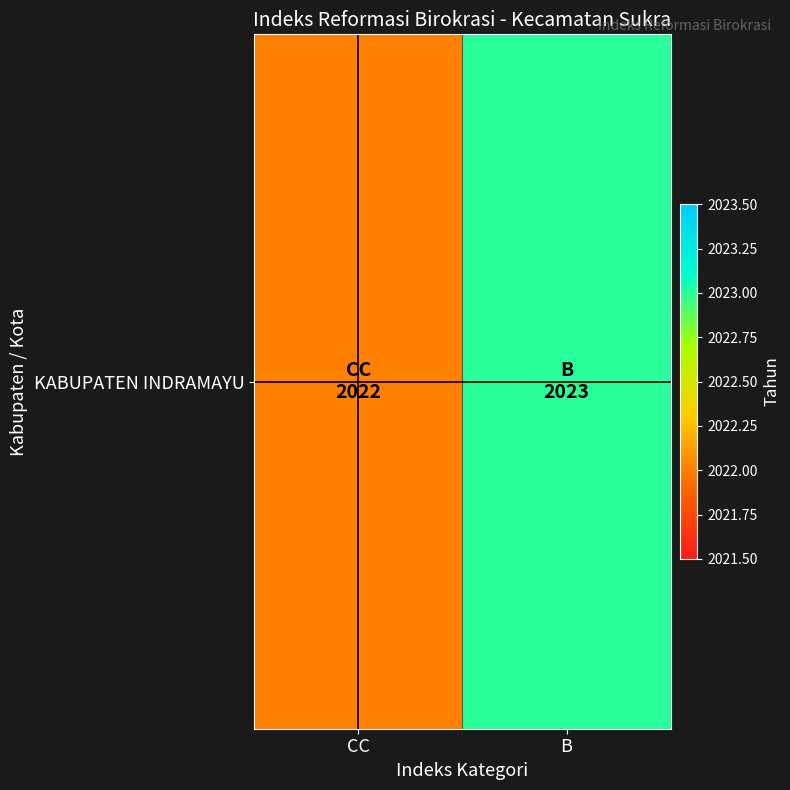

Reading right to left, what are all the values shown in this chart?

B=2023	CC=2022